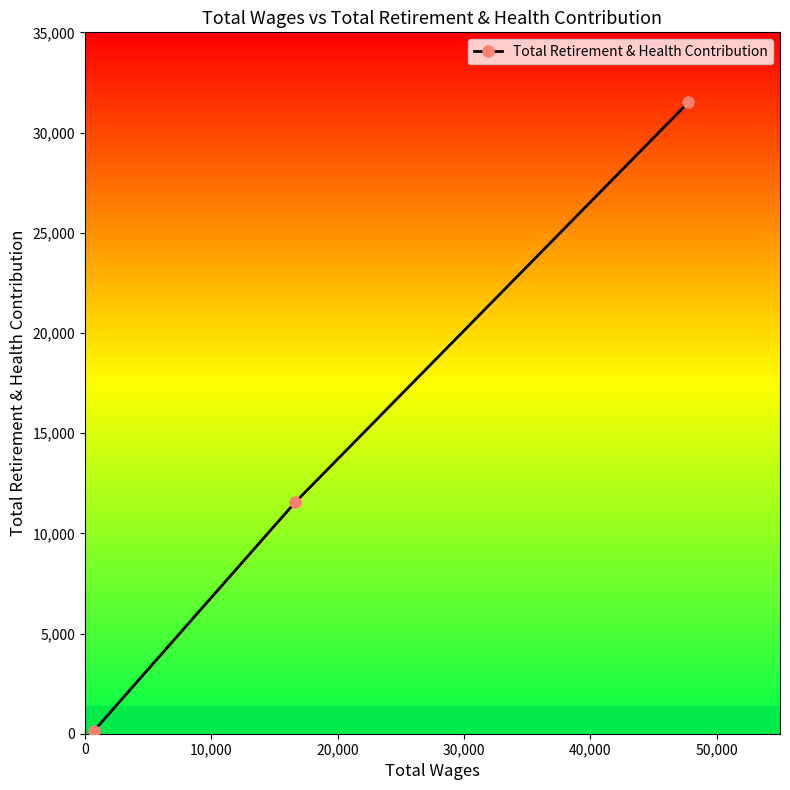

Reading left to right, transcribe all the data shown in this chart.

126	11545	31504